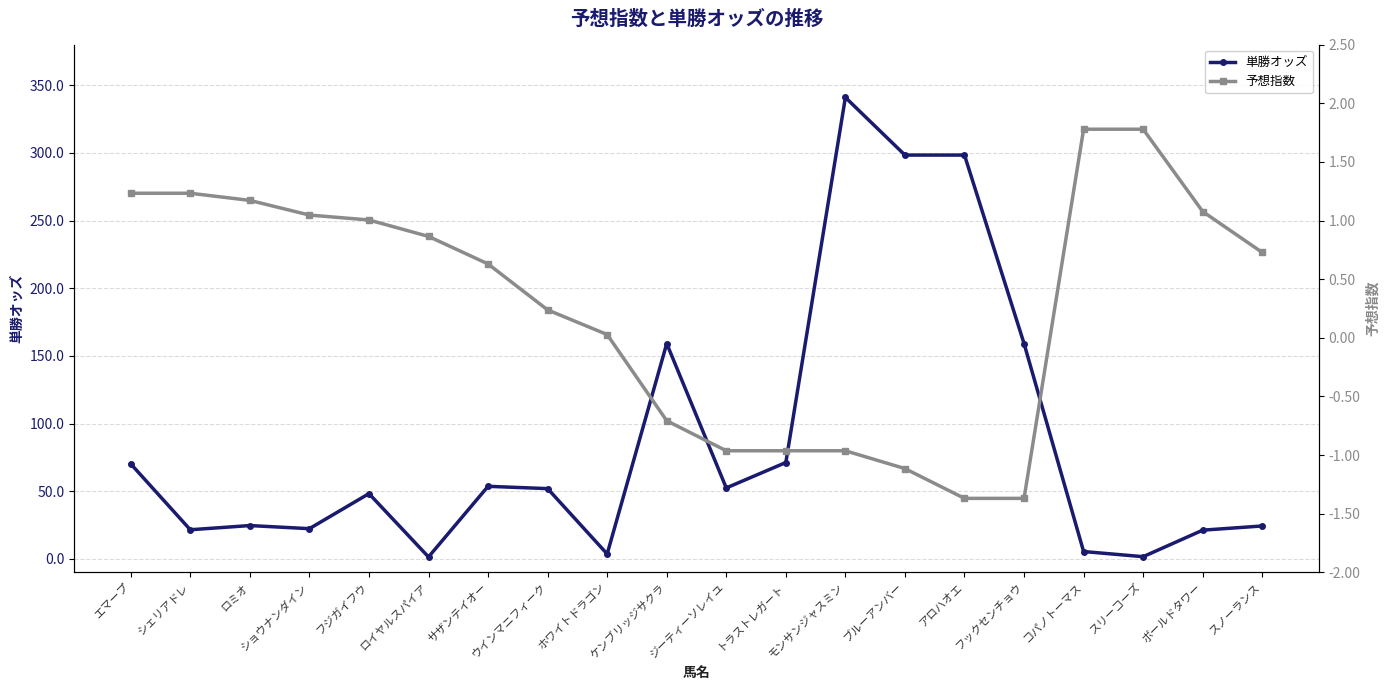

Reading left to right, list all the values displayed in this chart.

単勝オッズ: 70.2	21.5	24.6	22.3	48.2	1.4	53.6	51.9	3.6	159.1	52.4	71.2	341.0	298.4	298.4	159.1	5.4	1.6	21.2	24.3
予想指数: 1.2	1.2	1.2	1.0	1.0	0.9	0.6	0.2	0.0	-0.7	-1.0	-1.0	-1.0	-1.1	-1.4	-1.4	1.8	1.8	1.1	0.7